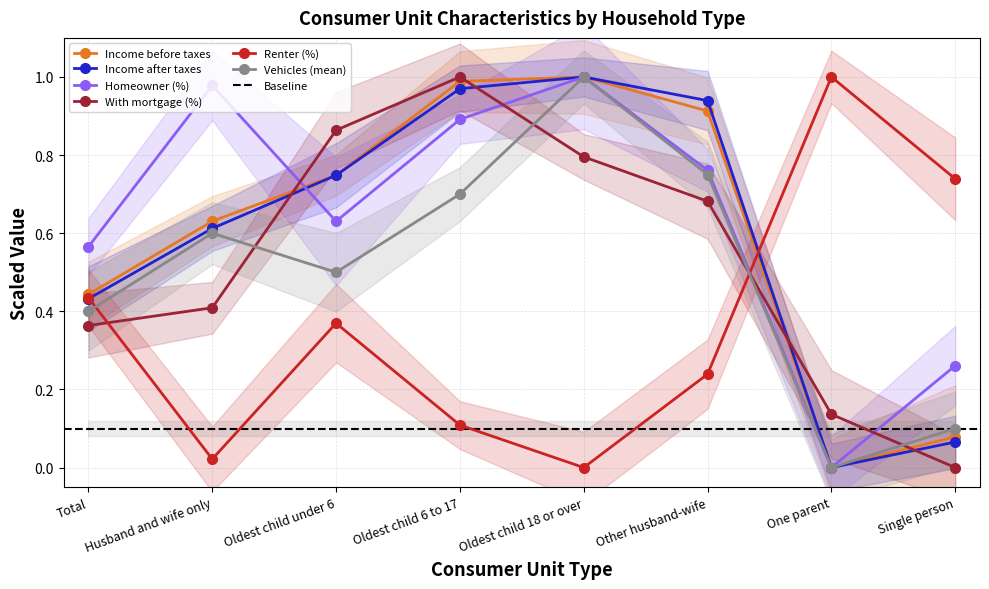

How many interior local peaks does the Renter (%) series have?

2